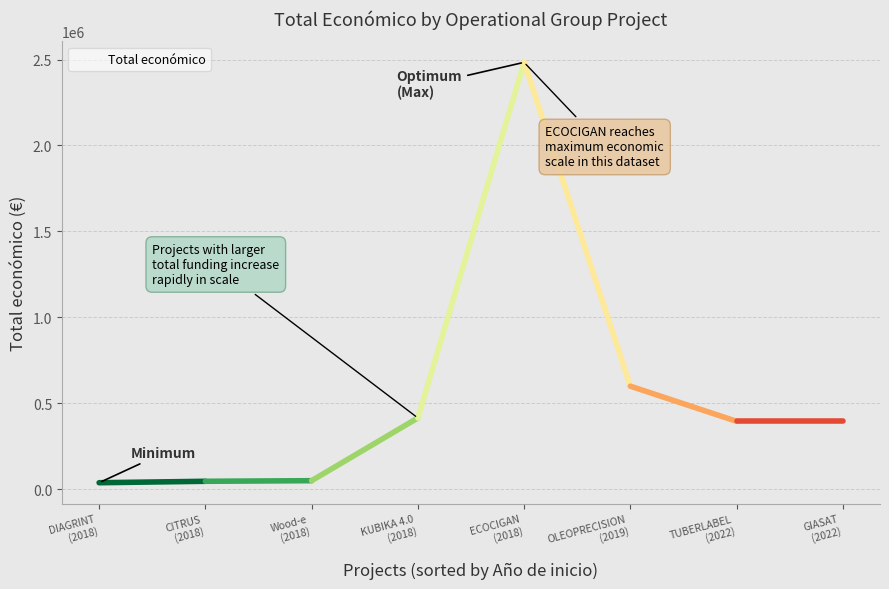

What is the change in value from CITRUS
(2018) to KUBIKA 4.0
(2018)?

+368488